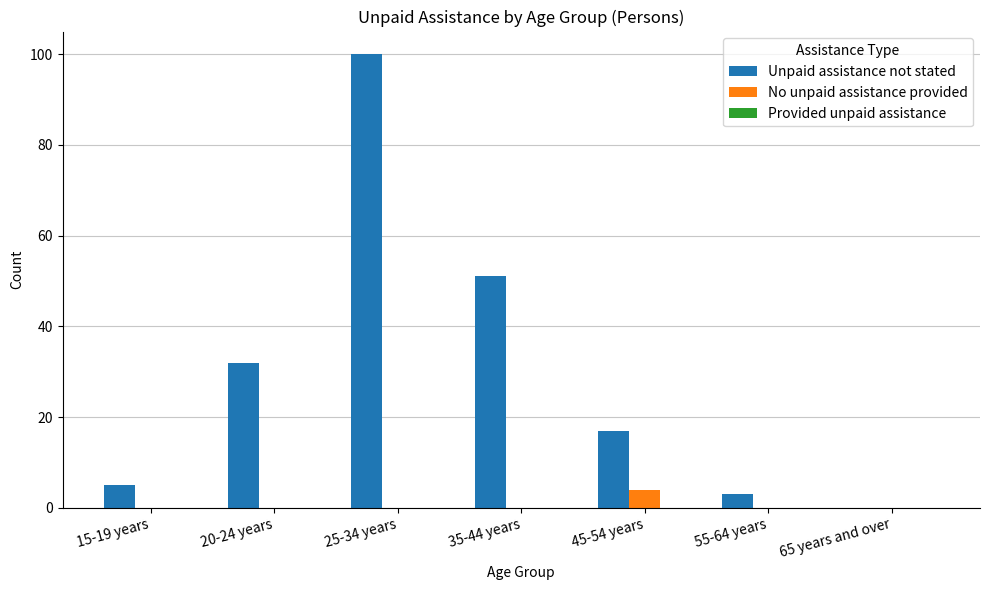

What is the sum of the No unpaid assistance provided values at 45-54 years and 20-24 years?

4